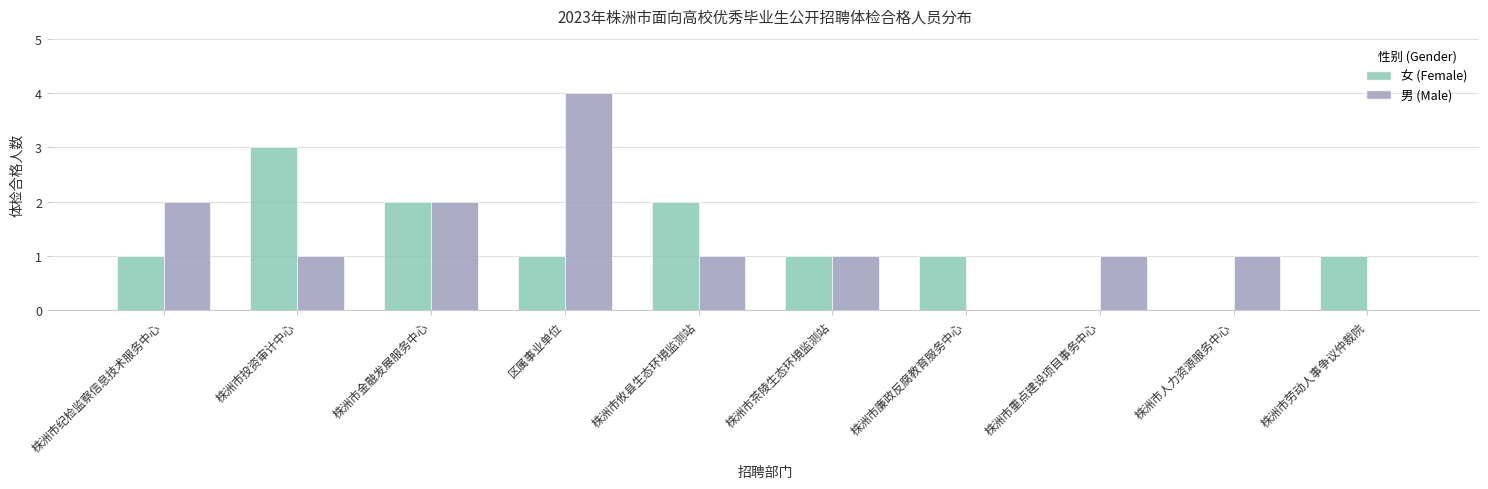

What is the total value across all series at 株洲市金融发展服务中心?

4